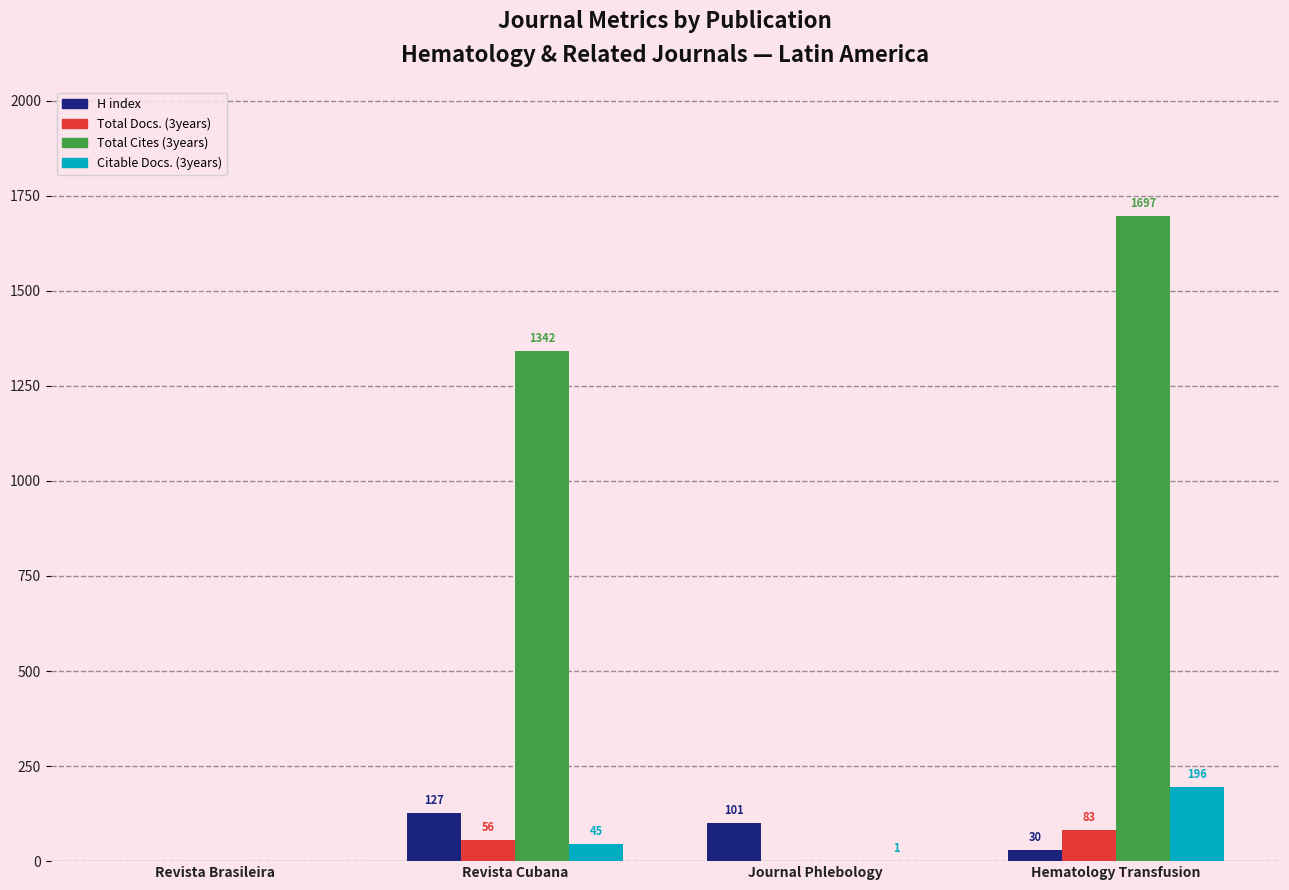

The Total Cites (3years) series shows 882 at Journal Phlebology. True or false?

False